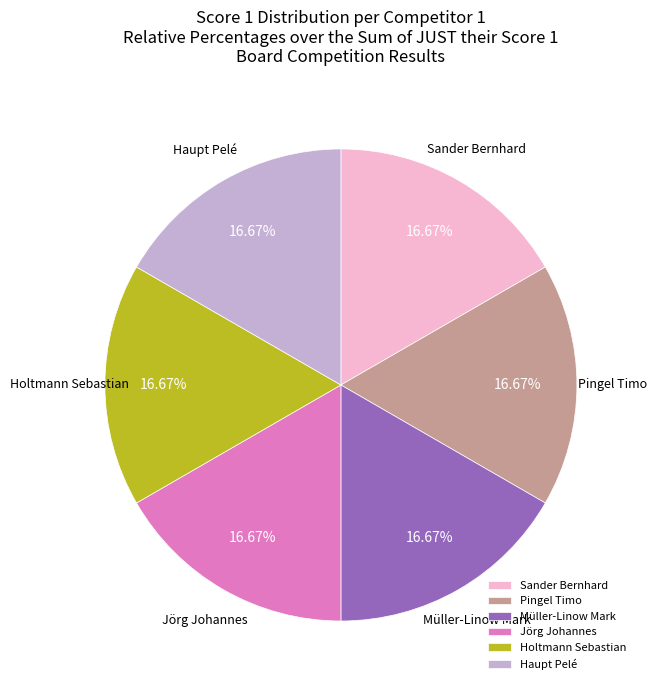

Approximately how many times larger is the value at Haupt Pelé compared to Müller-Linow Mark?

1.0